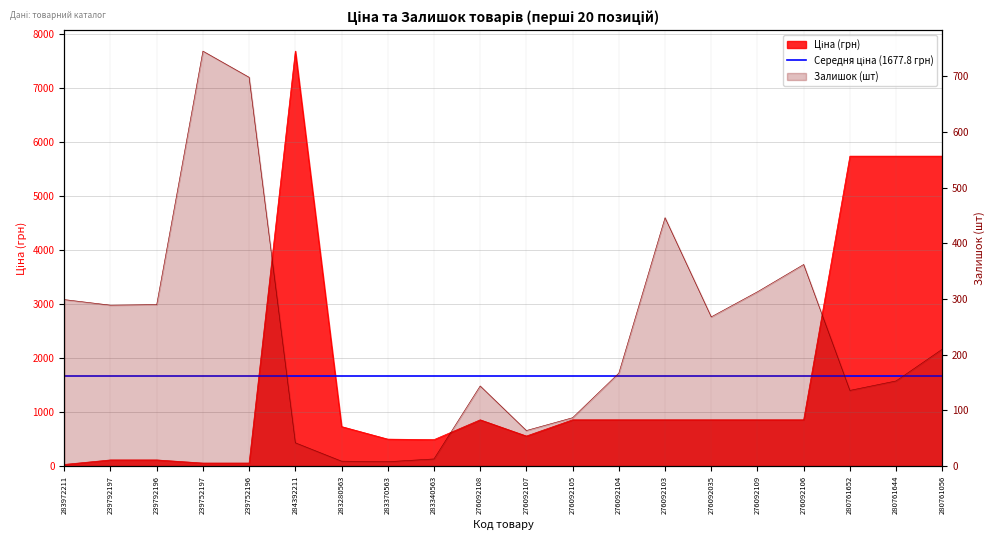

Is it true that Залишок equals 464.2 at 239792197?

False